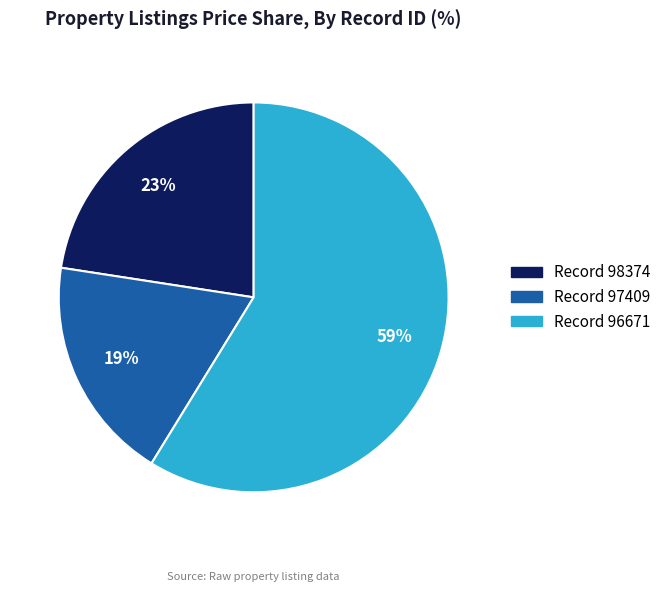

To the nearest percent, what is the difference between the largest and smallest slice percentages?

40%